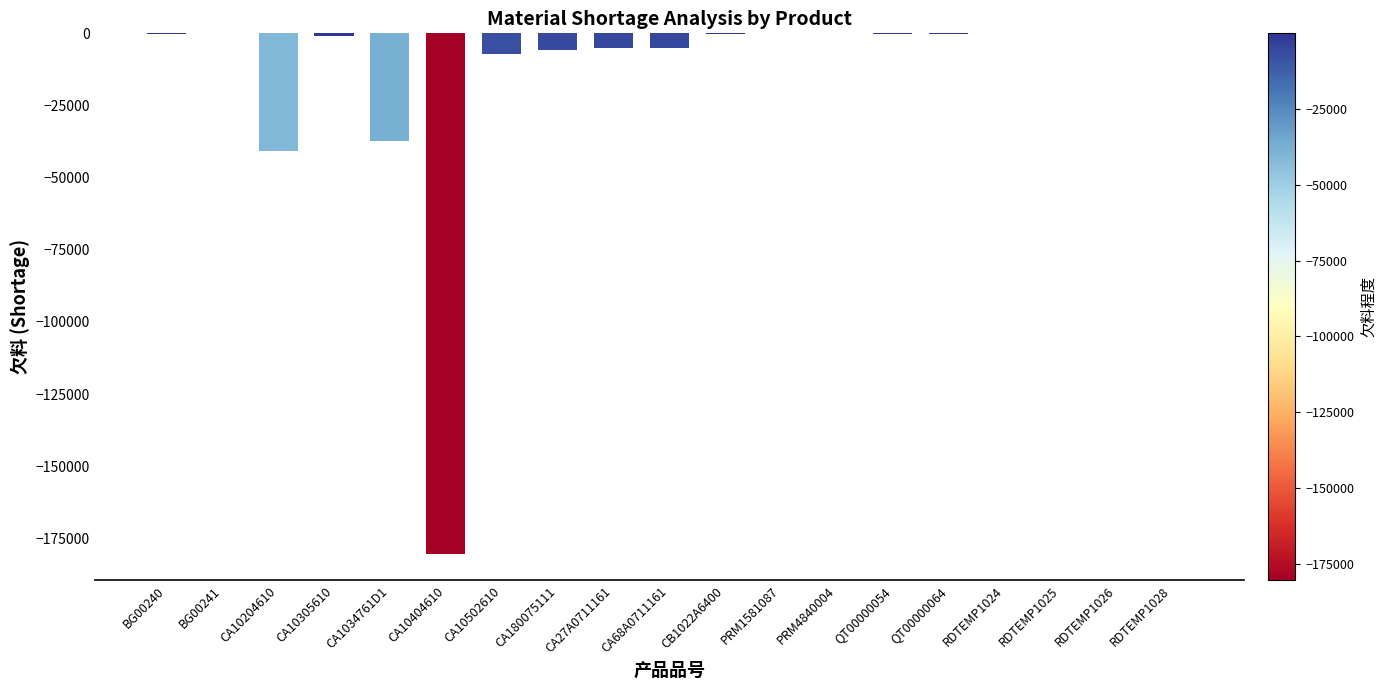

What is the sum of all values?

-283888